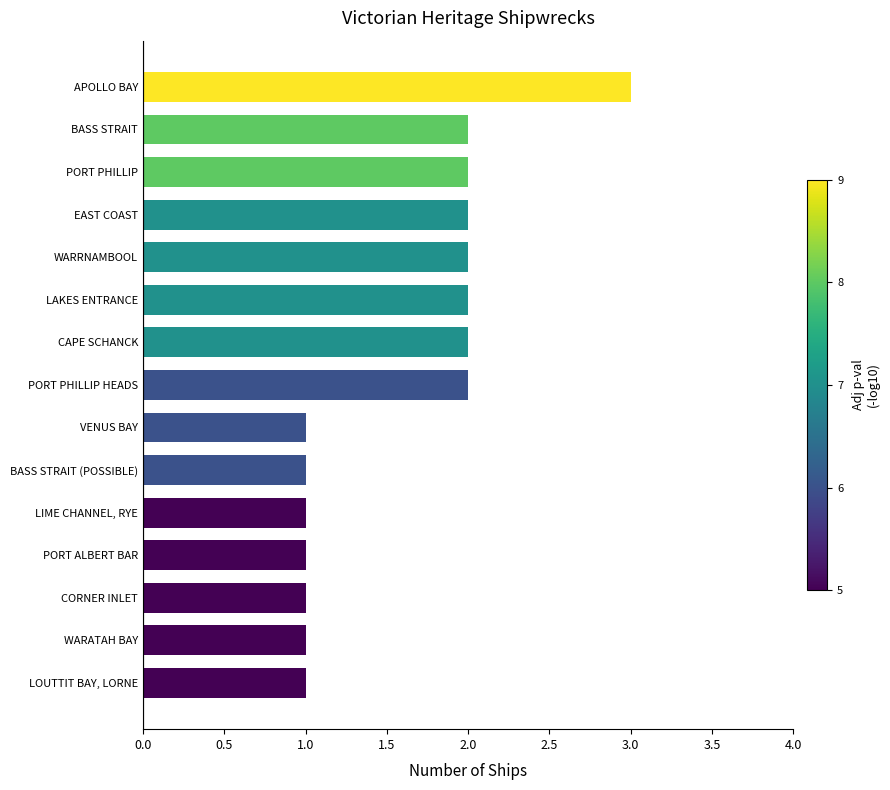

Is it true that the value at APOLLO BAY is 3?

True